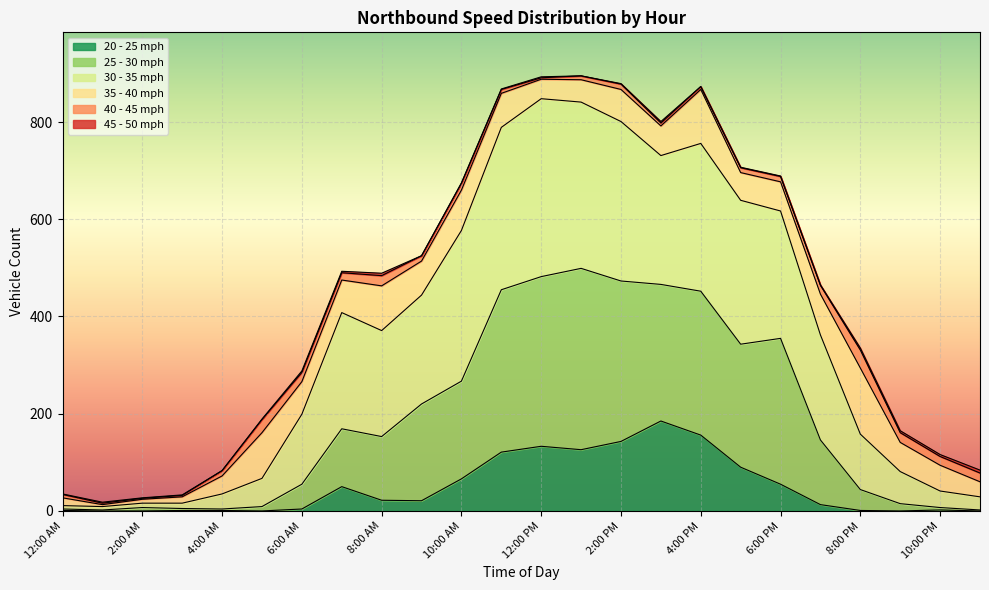

In 30 - 35 mph, how many points are higher than both neighbors (excluding endpoints)?

3